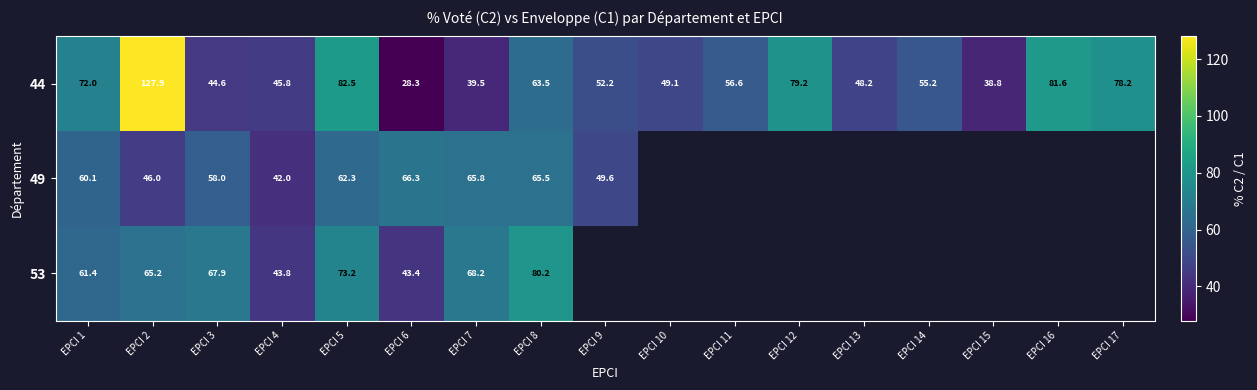

What is the difference between the maximum and minimum values in the 44 series?

99.6